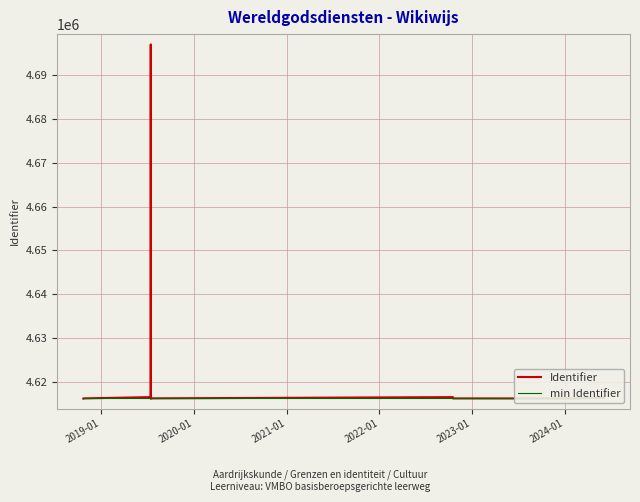

Where is min Identifier nearest to the value 4616166?

2019-01